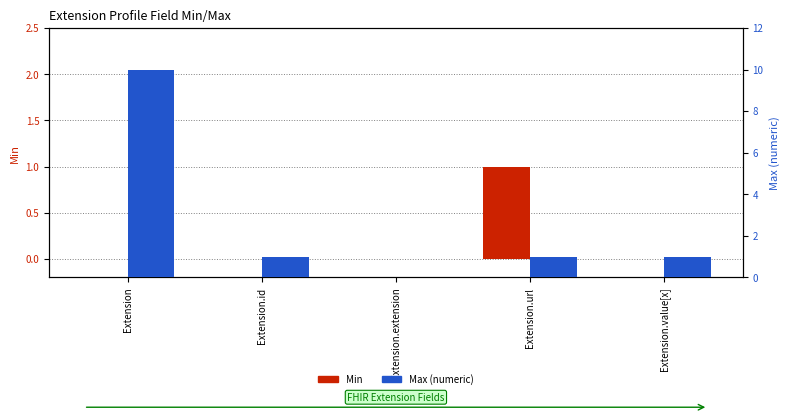

The Min series shows 0 at Extension. True or false?

True